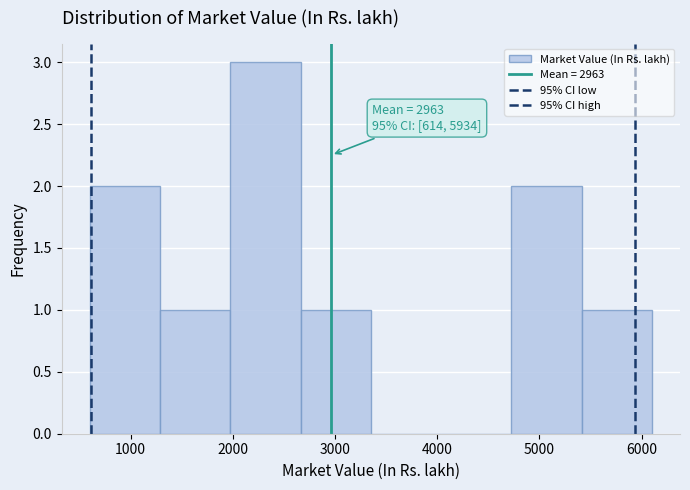

Which range on the x-axis has the tallest bar?

2000 to 2700